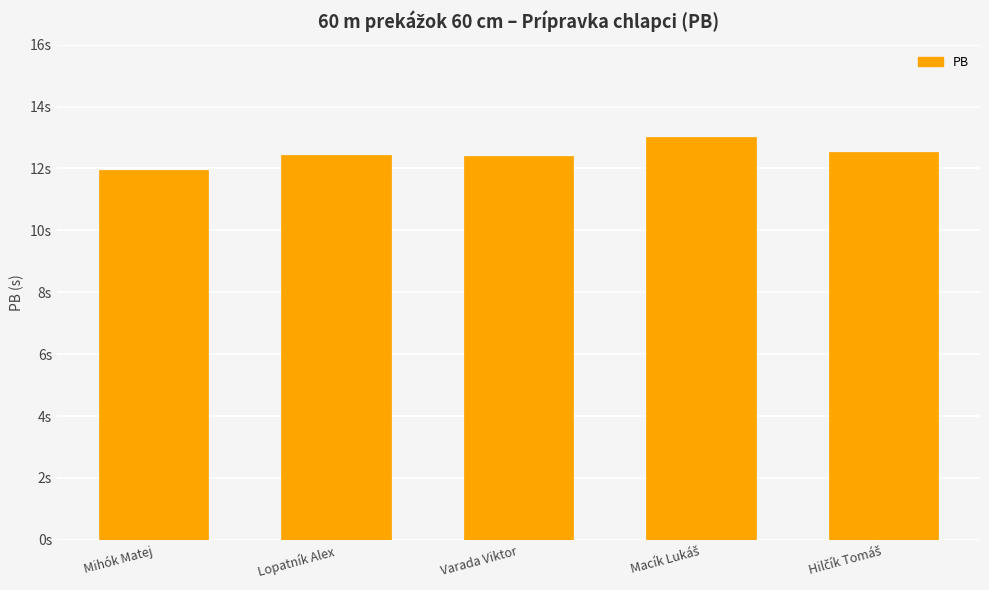

True or false: the data shows 11.9 at Mihók Matej.

True